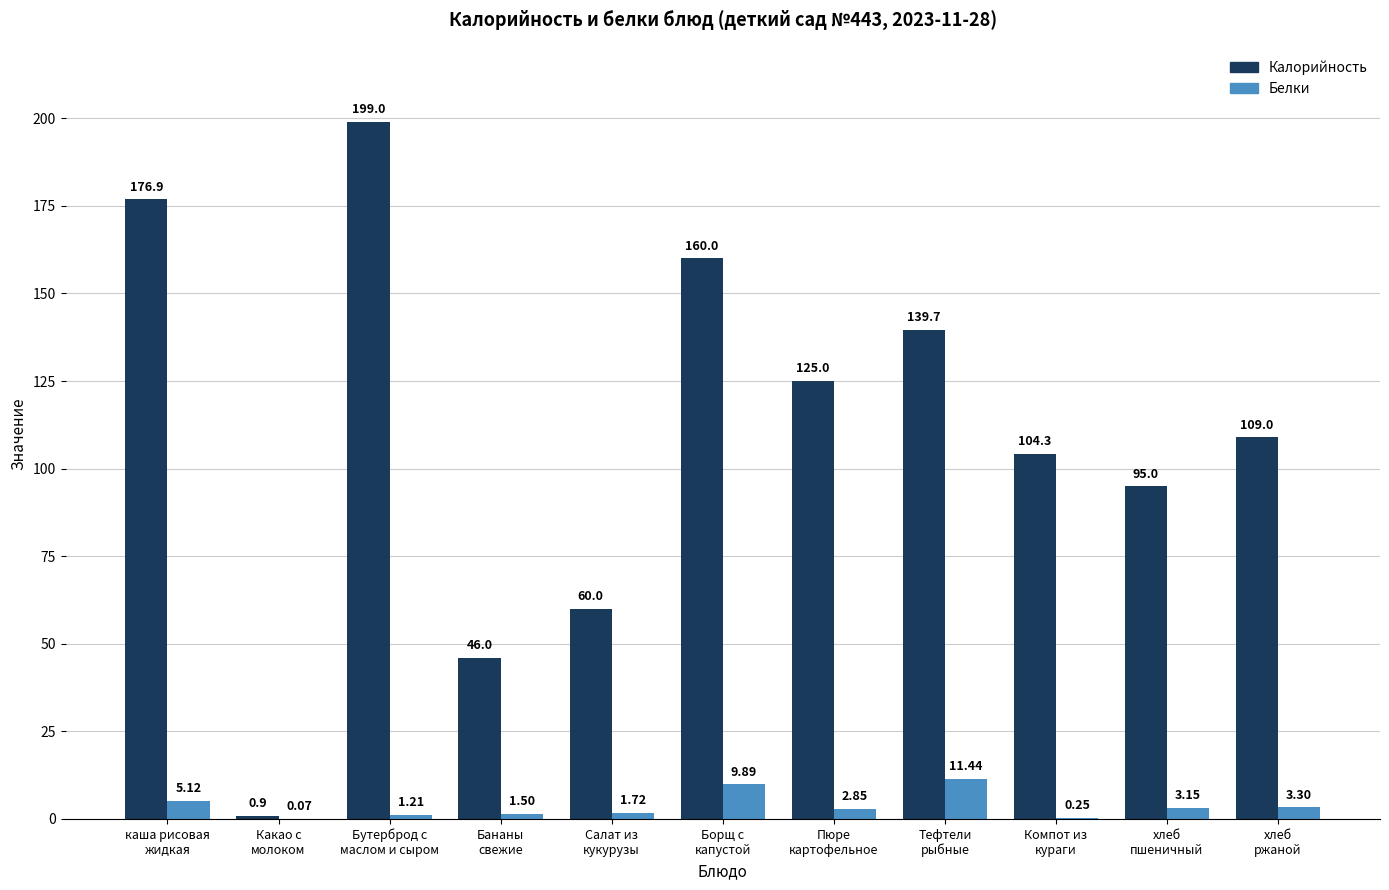

Where is Белки nearest to the value 5?

каша рисовая
жидкая